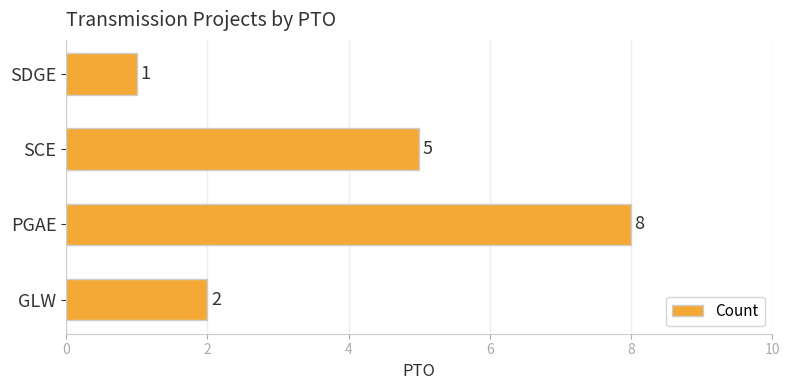

What is the minimum value shown in the chart?

1